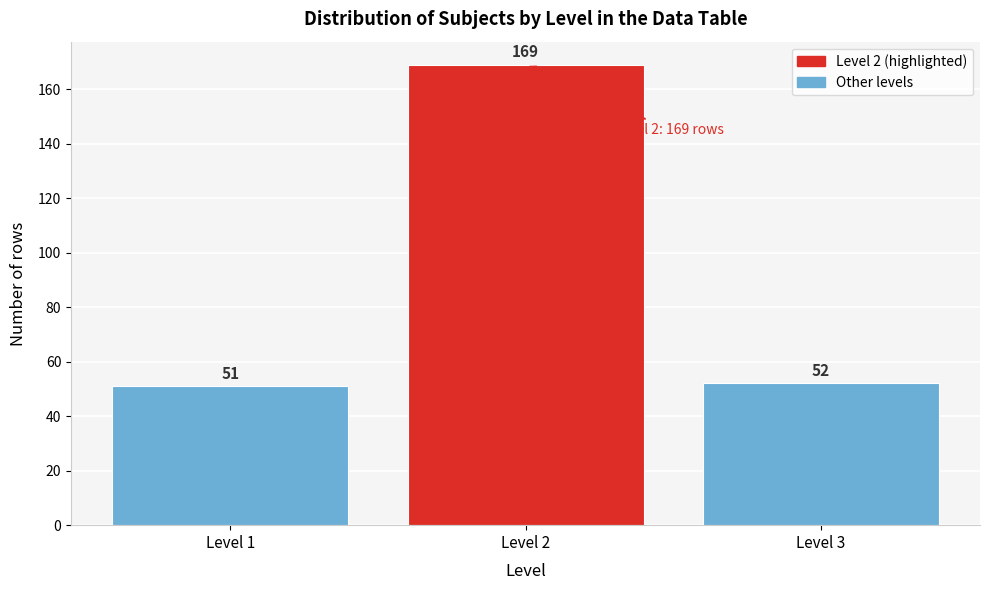

Reading right to left, what are all the values shown in this chart?

Level 3=52	Level 2=169	Level 1=51